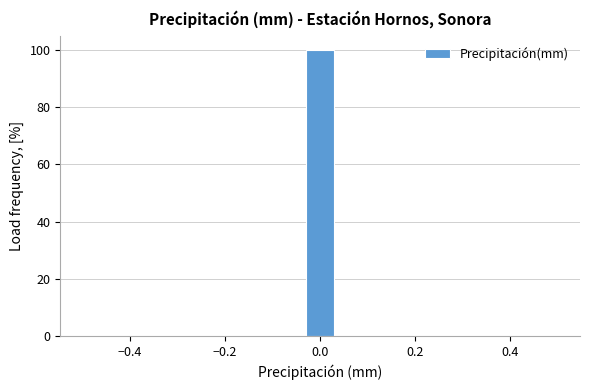

Around what value on the x-axis is the tallest bar? Give the approximate position of its centre, as read against the axis.

0.00